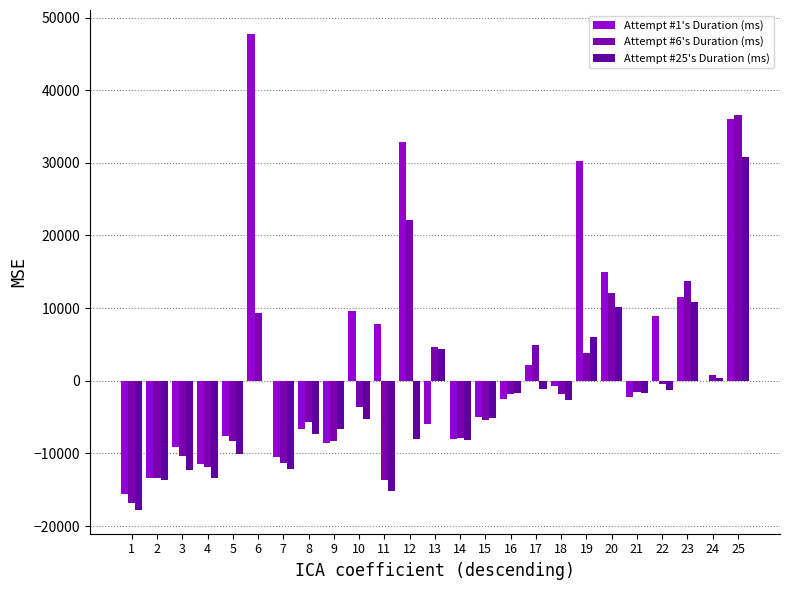

How many groups of bars are there?

25